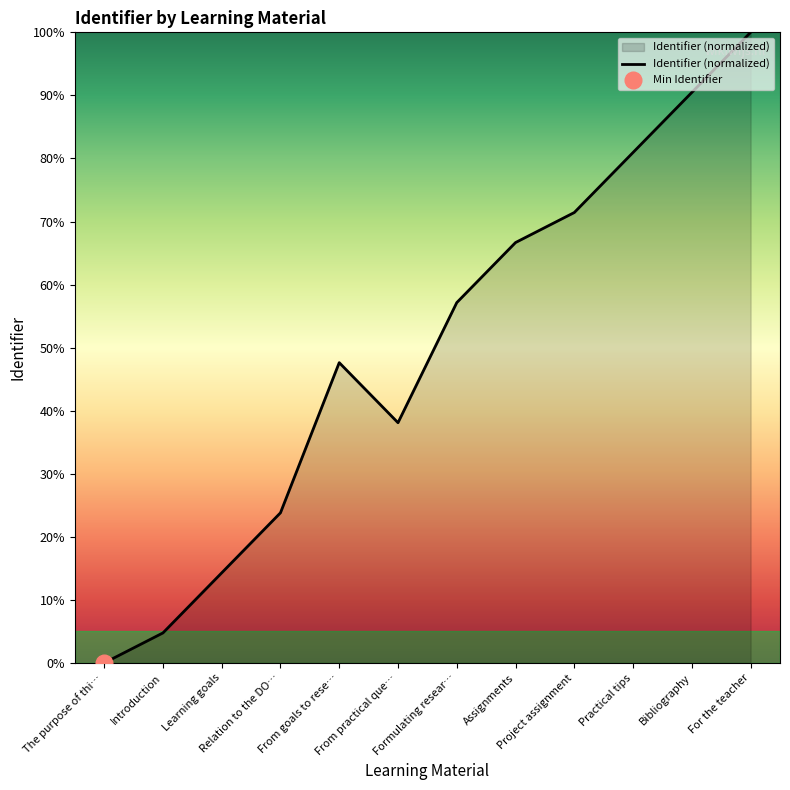

What is the label of the 6th point from the right?

Formulating resear…